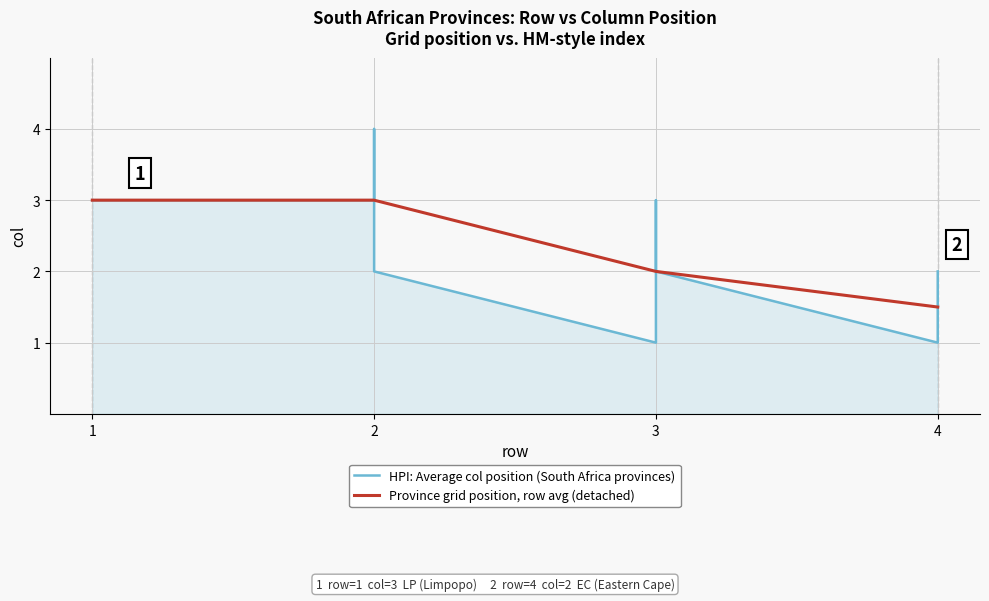

Does the chart have visible grid lines?

Yes